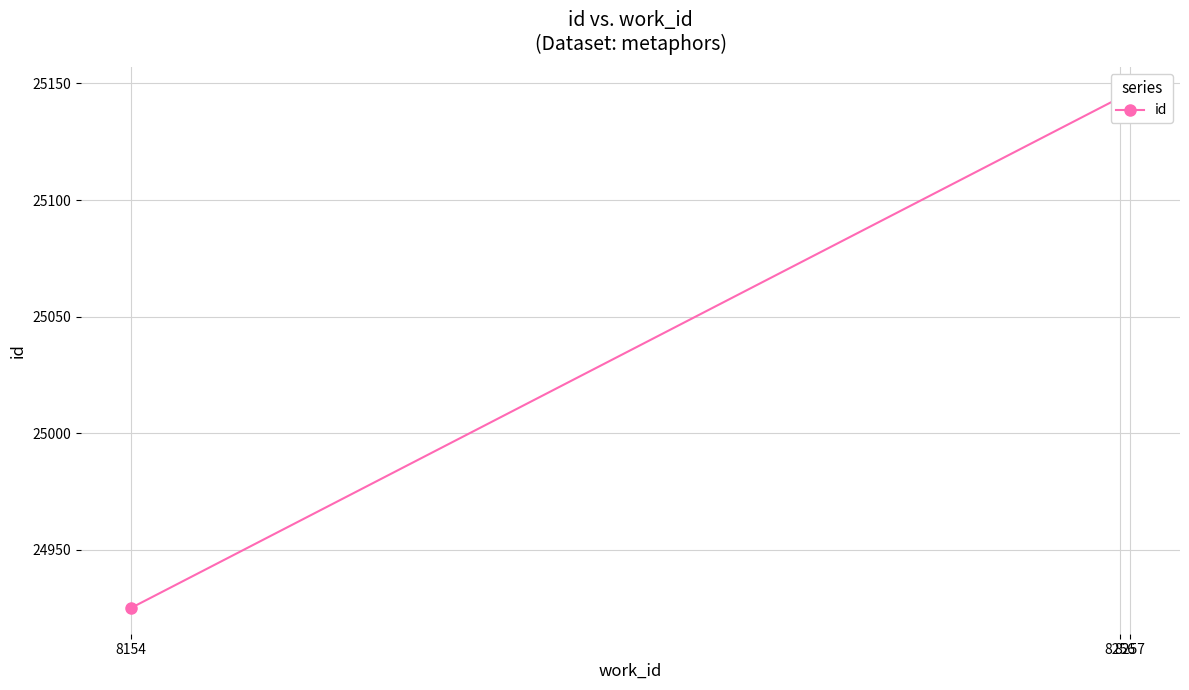

Does the chart have visible grid lines?

Yes